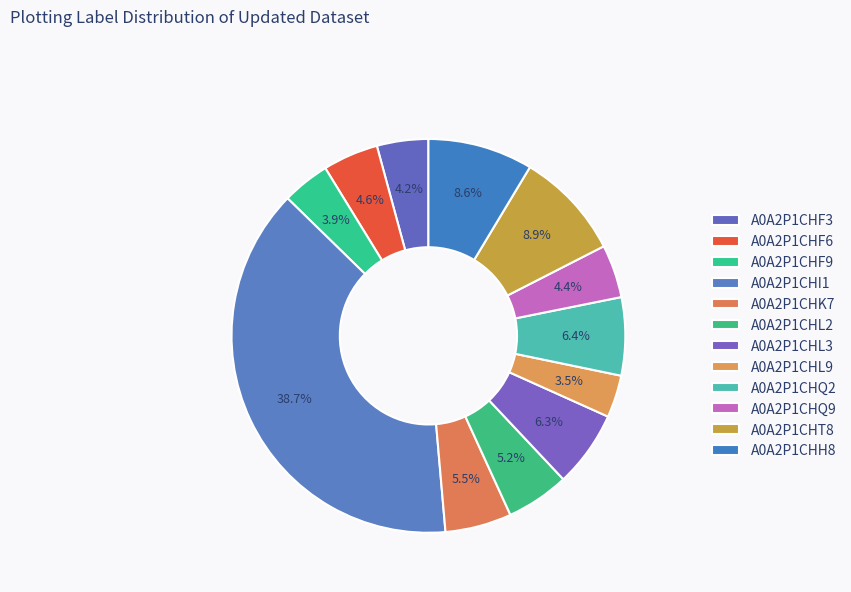

Count the number of slices in the pie.

12